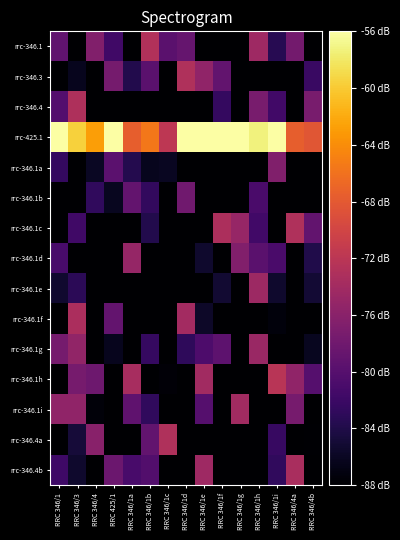

Which category has the highest value across all series?

RRC 346/1